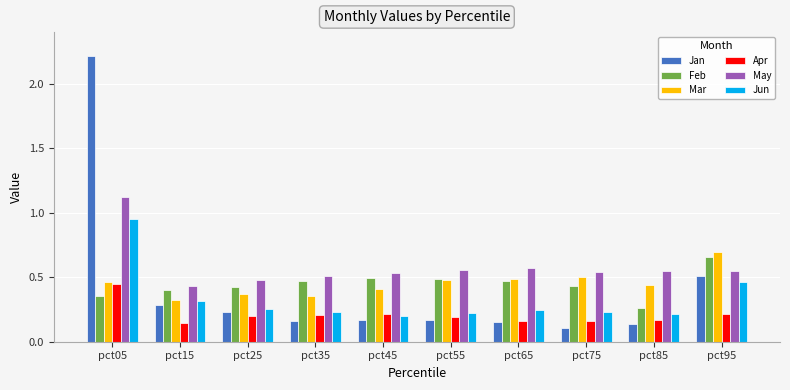

At pct85, list the series in order from largest to smallest.

May, Mar, Feb, Jun, Apr, Jan